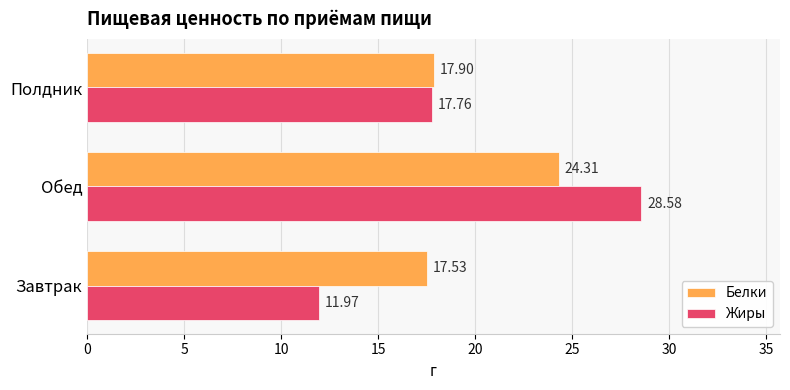

Which series has the widest spread of values?

Жиры